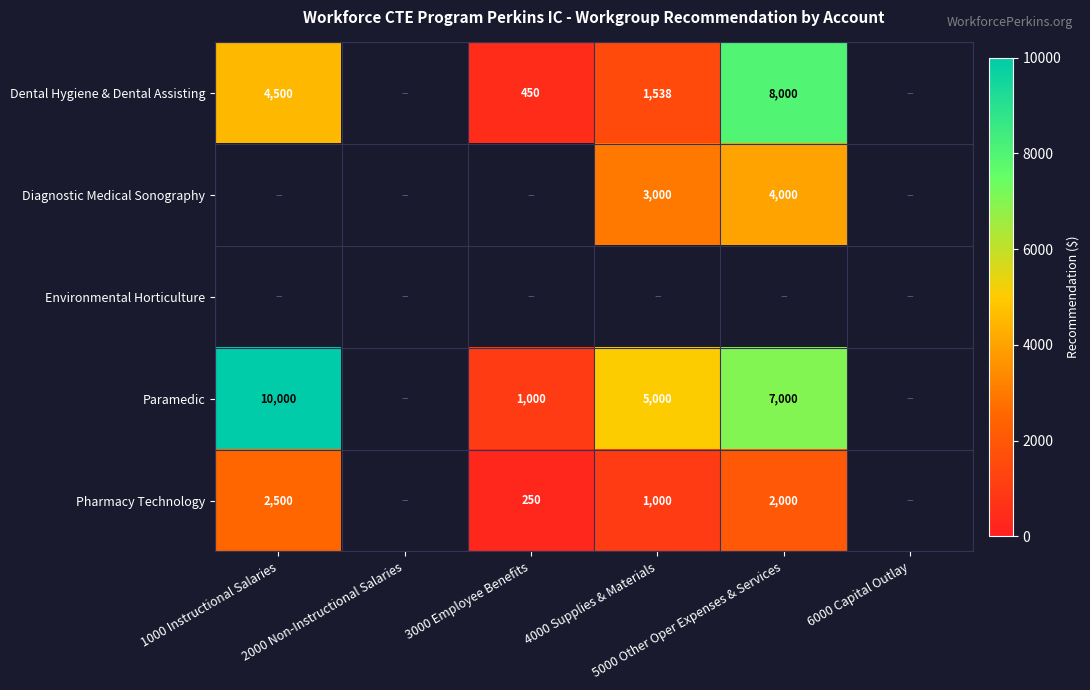

How many data points does each series have?

6